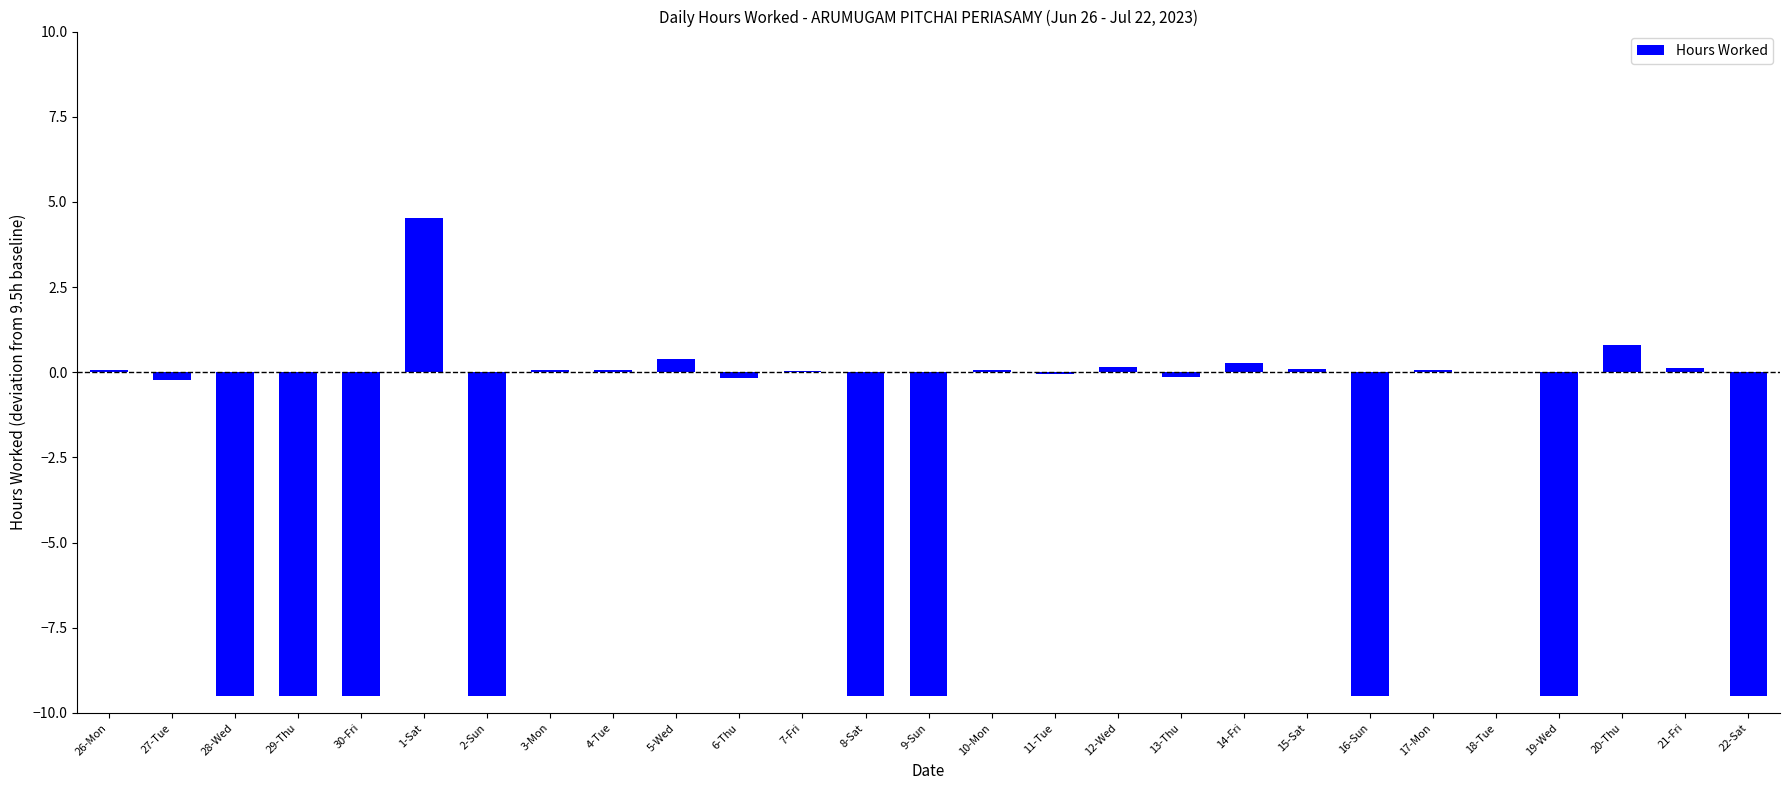

True or false: the data shows -9.5 at 8-Sat.

True